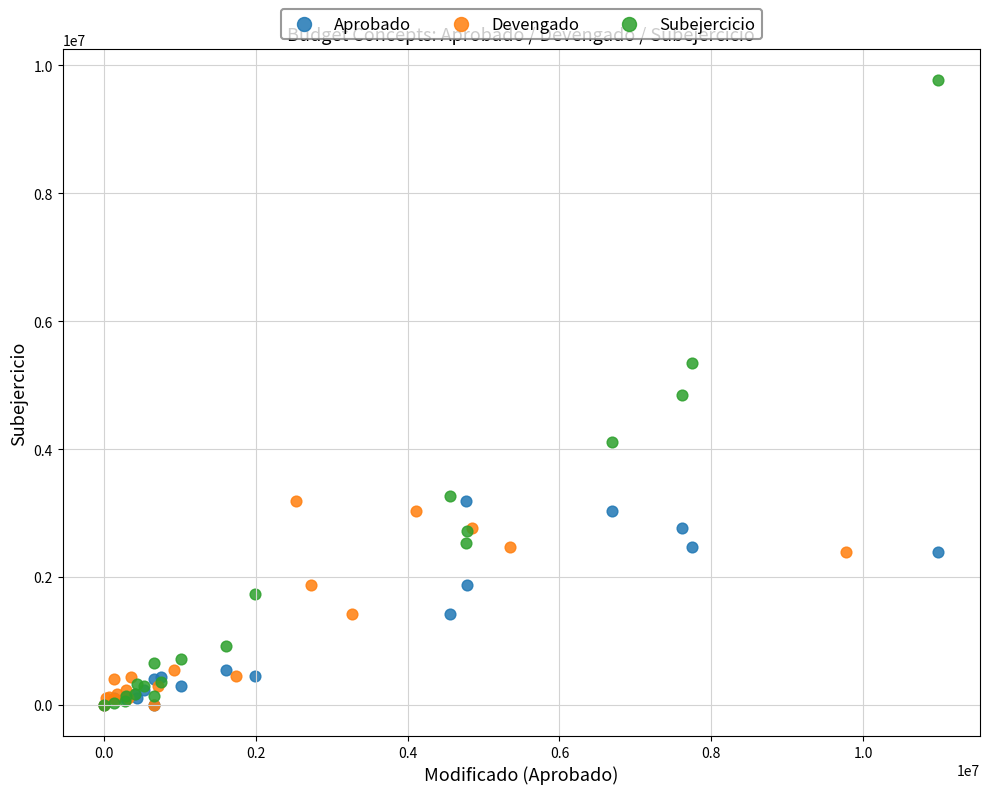

Which series has the widest spread of Y values?

Subejercicio